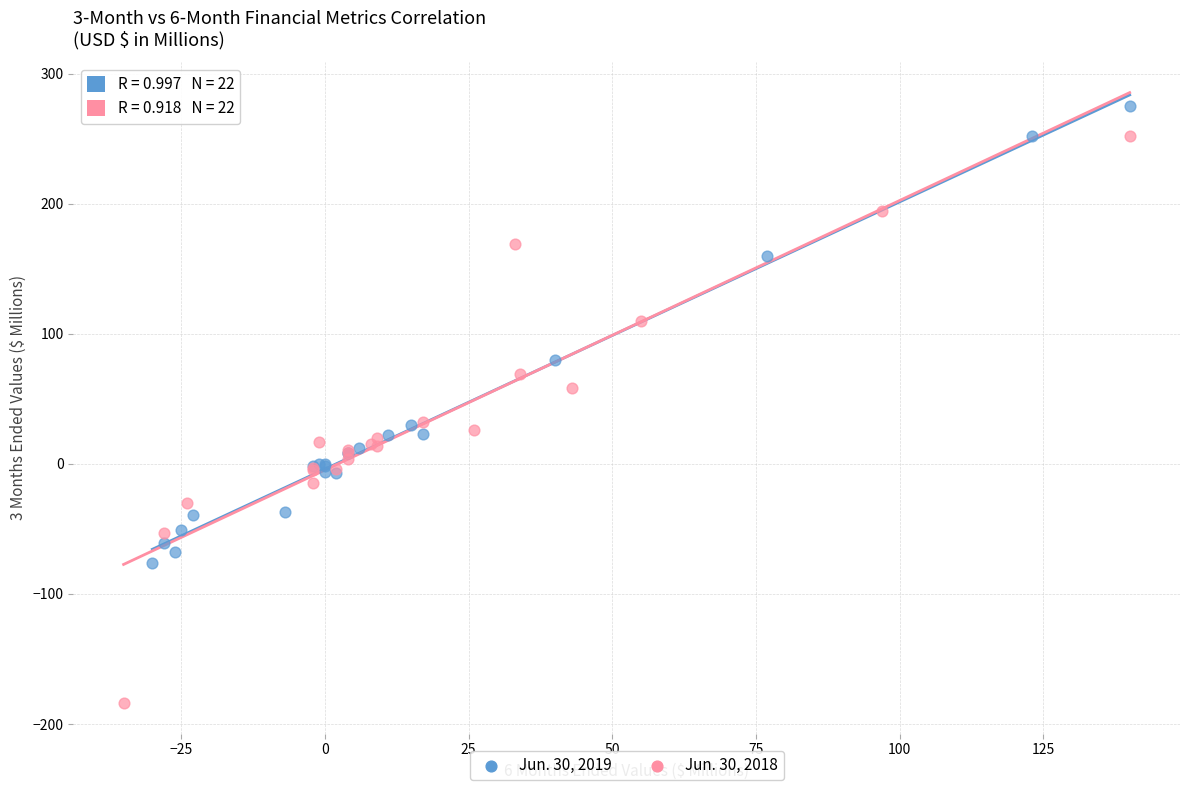

Which series reaches the minimum Y coordinate?

Jun. 30, 2018